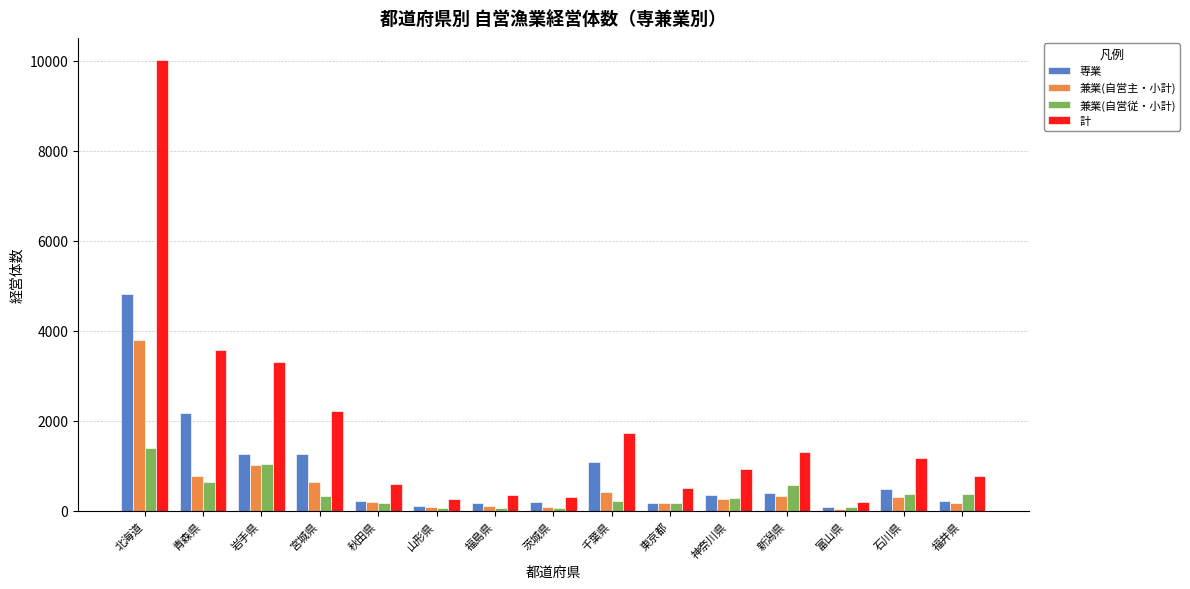

Which series has the widest spread of values?

計